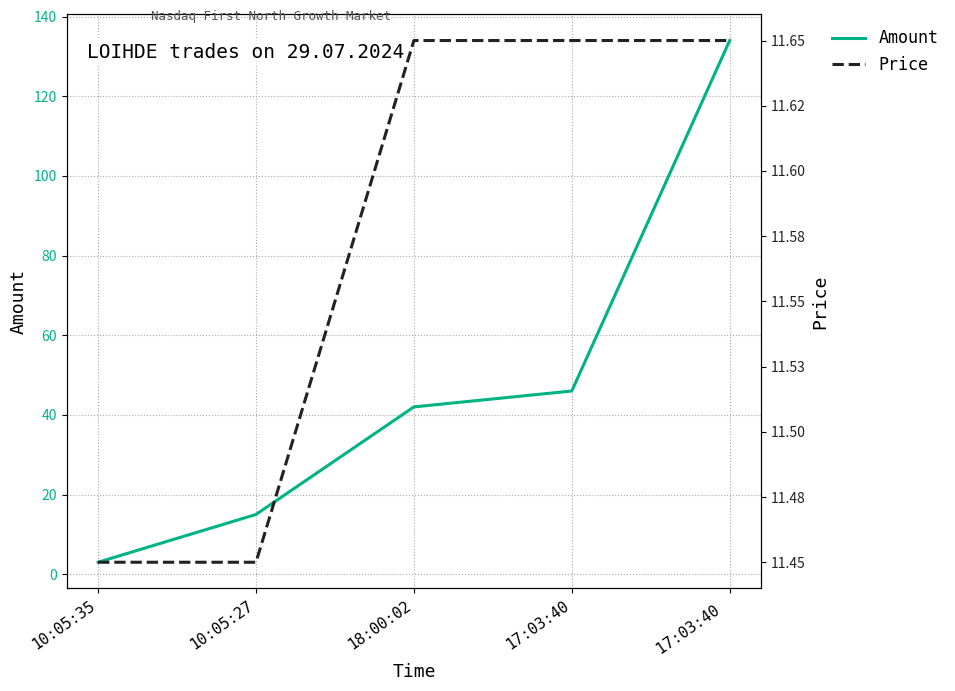

At 10:05:27, list the series in order from smallest to largest.

Price, Amount